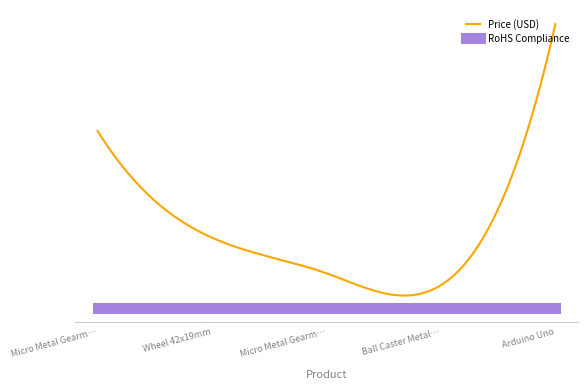

Does the chart display data point markers on the line(s)?

No